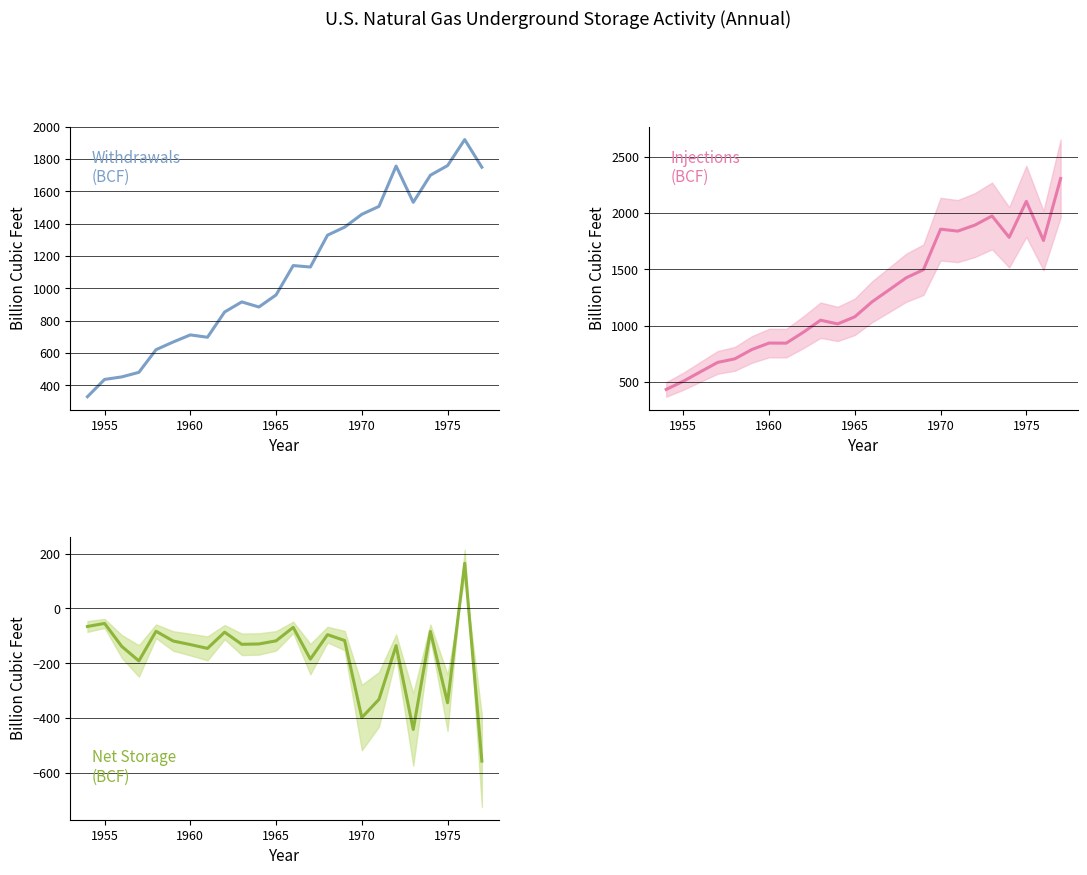

Which series has the widest spread of values?

Injections (BCF)